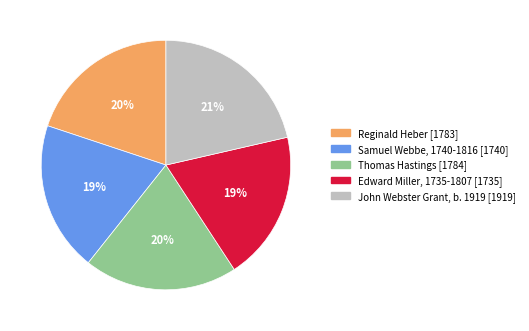

What percentage is the John Webster Grant, b. 1919 slice, to the nearest percent?

21%